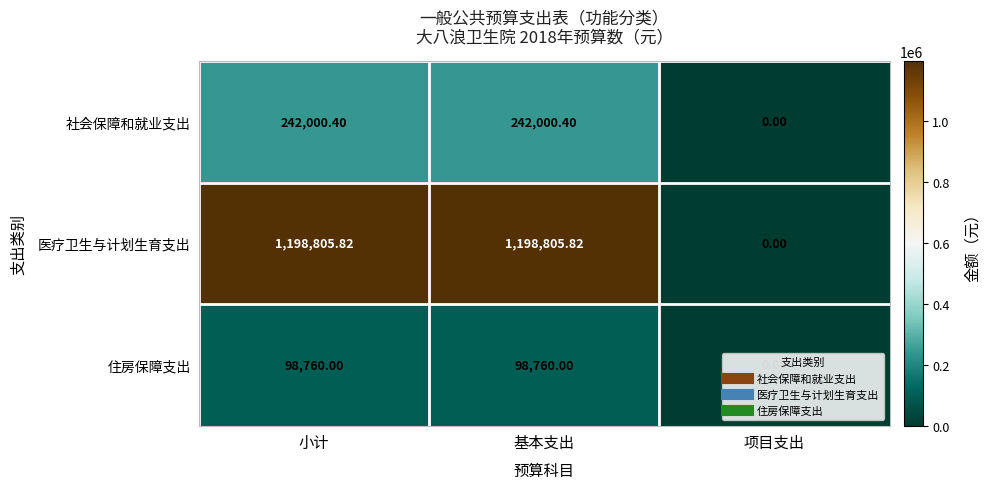

At which label is 医疗卫生与计划生育支出 closest to 599402?

项目支出